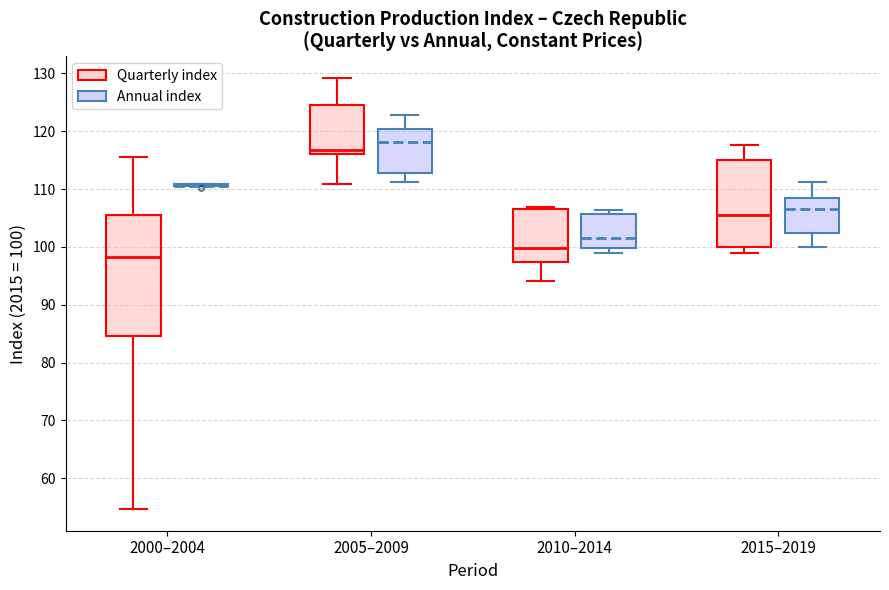

Comparing the boxes themselves (not the whiskers), which one is the tallest?

2000–2004 (Quarterly index)